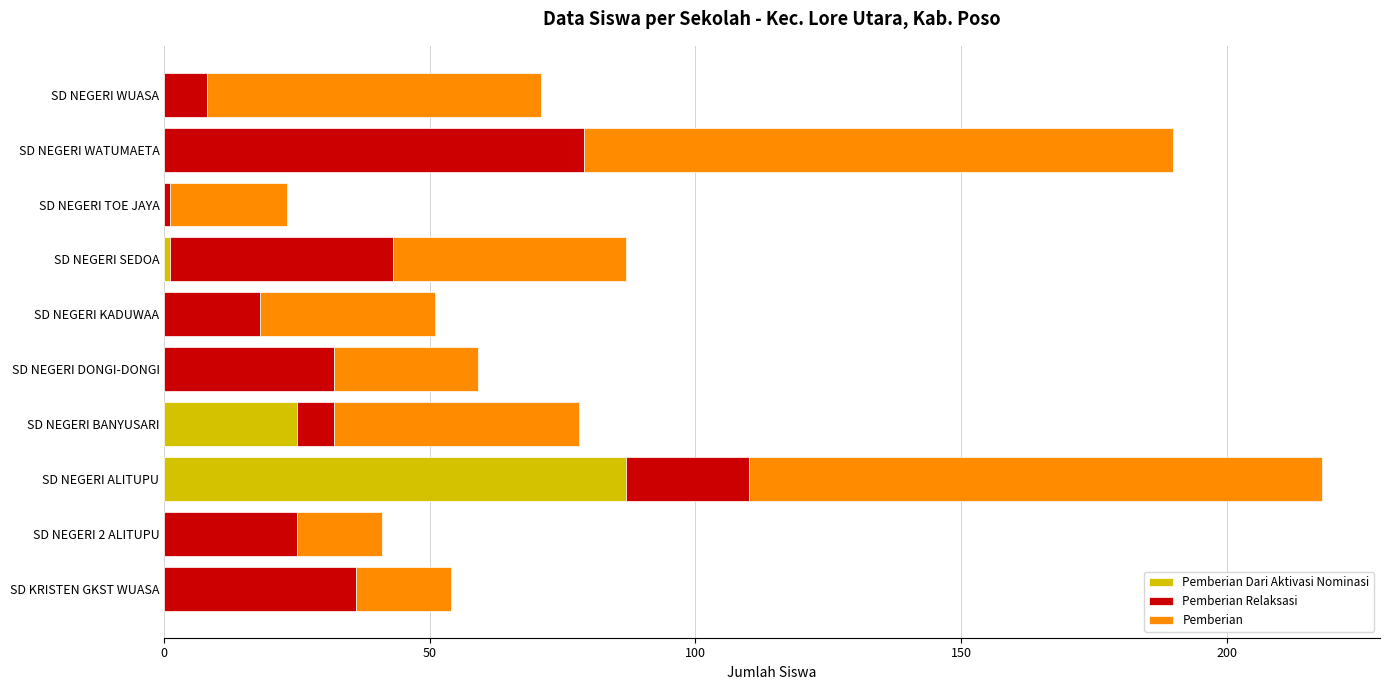

How many series are shown in this chart?

3